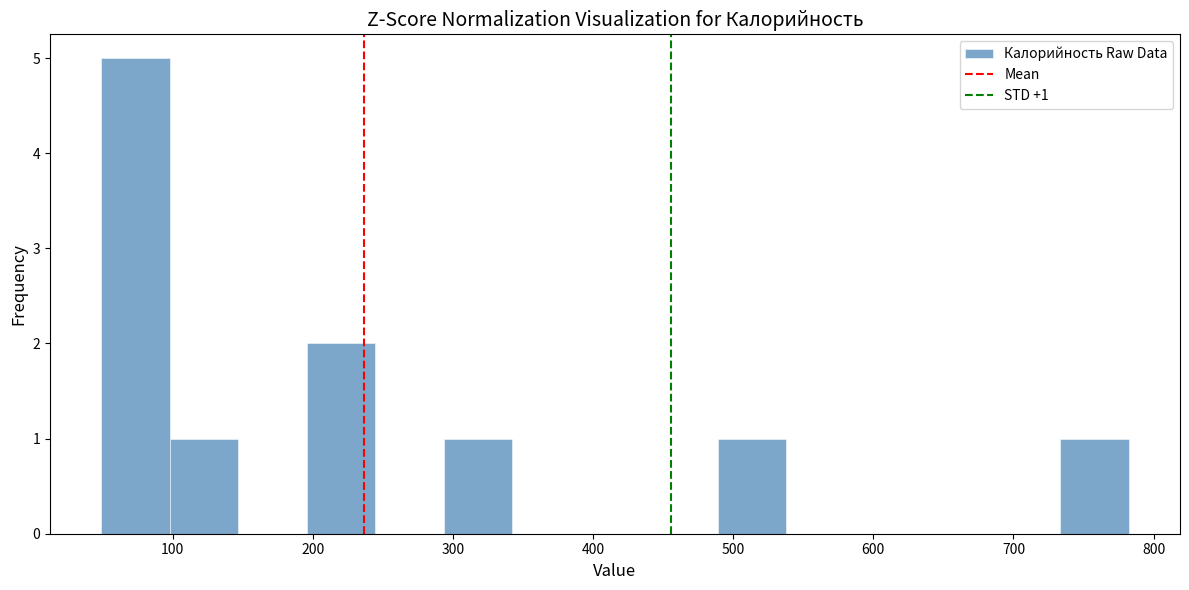

Over which range of the x-axis is the bar tallest?

50 to 100